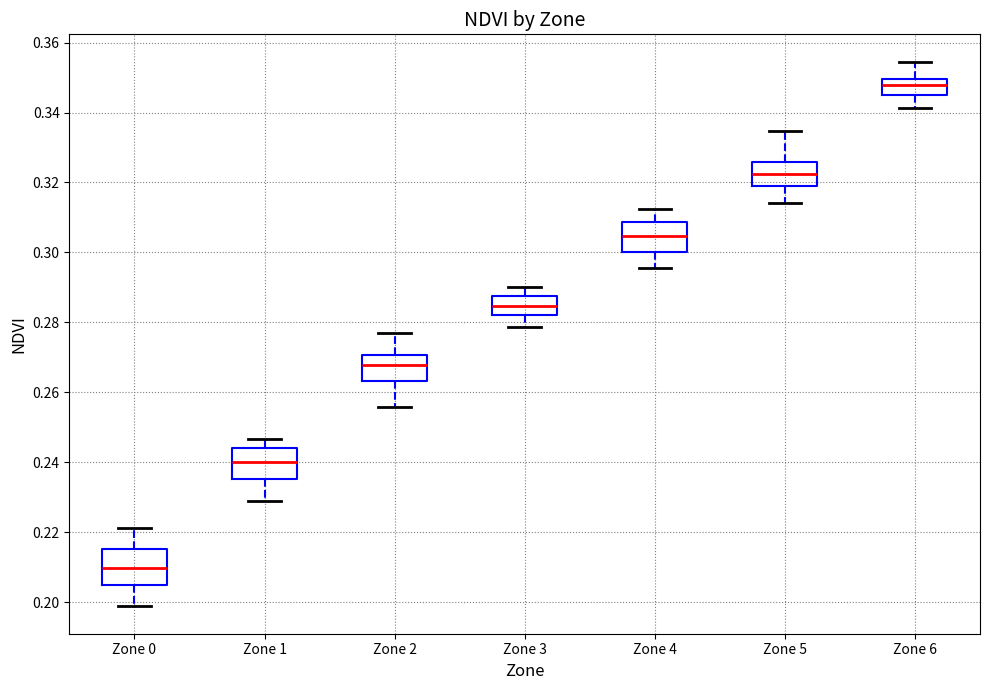

Reading left to right, transcribe this box plot: for each box, give where its median line is, the range the box spans, and where its two whiskers end, as read against the y-axis. The values are not printed on the chart, so give them approximately, as read against the axis.

Zone 0: median 0.210, box 0.204 to 0.216, whiskers 0.198 to 0.222
Zone 1: median 0.240, box 0.236 to 0.244, whiskers 0.230 to 0.246
Zone 2: median 0.268, box 0.264 to 0.270, whiskers 0.256 to 0.276
Zone 3: median 0.284, box 0.282 to 0.288, whiskers 0.278 to 0.290
Zone 4: median 0.304, box 0.300 to 0.308, whiskers 0.296 to 0.312
Zone 5: median 0.322, box 0.318 to 0.326, whiskers 0.314 to 0.334
Zone 6: median 0.348, box 0.346 to 0.350, whiskers 0.342 to 0.354